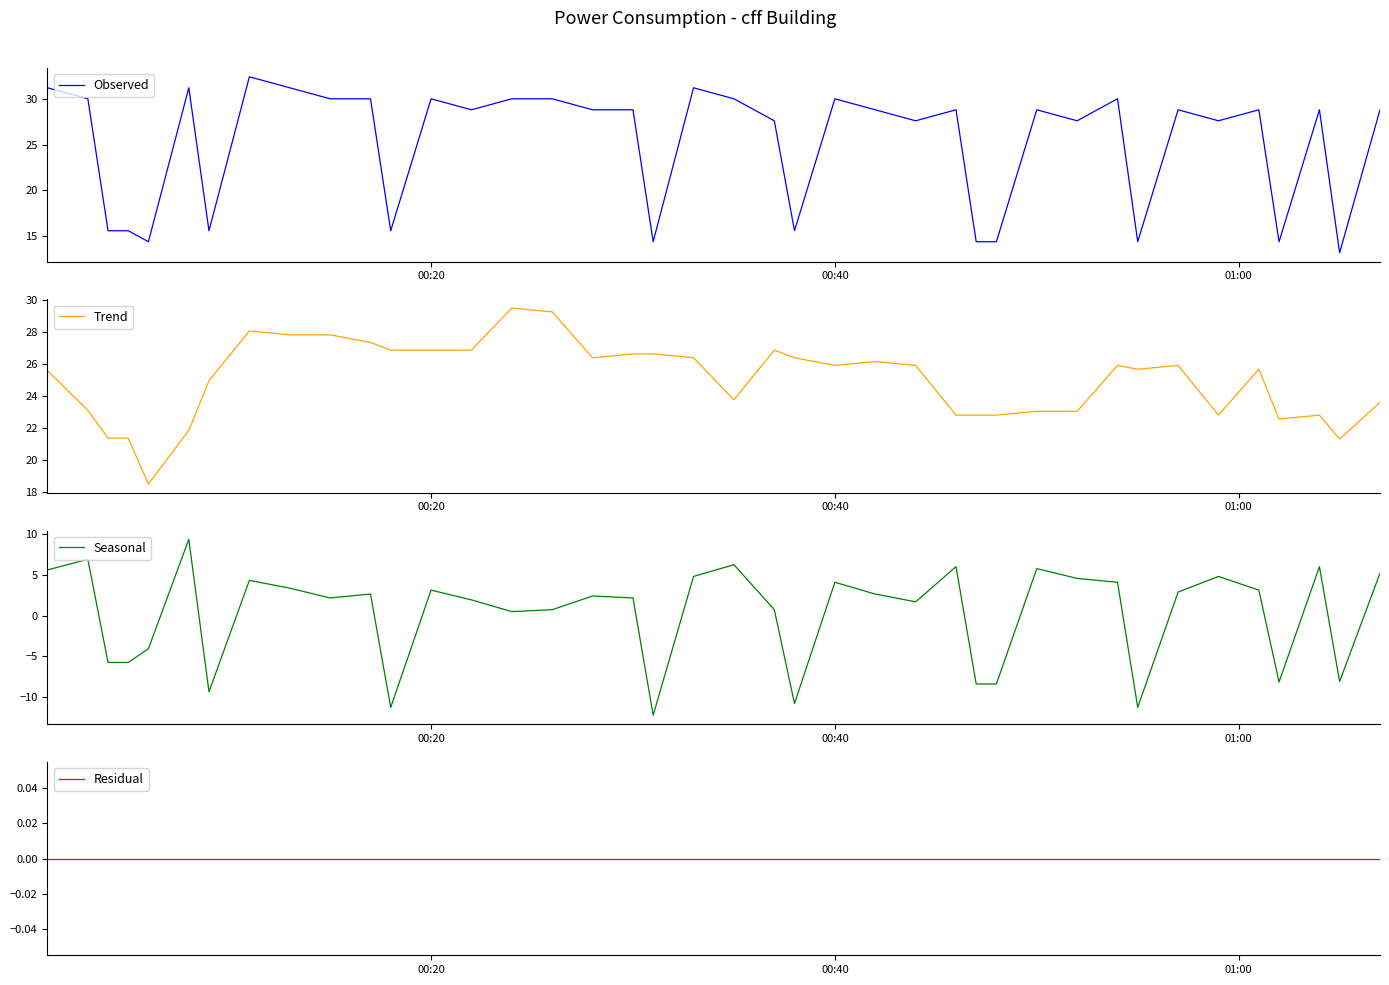

What is the average value of the Trend series?

25.0